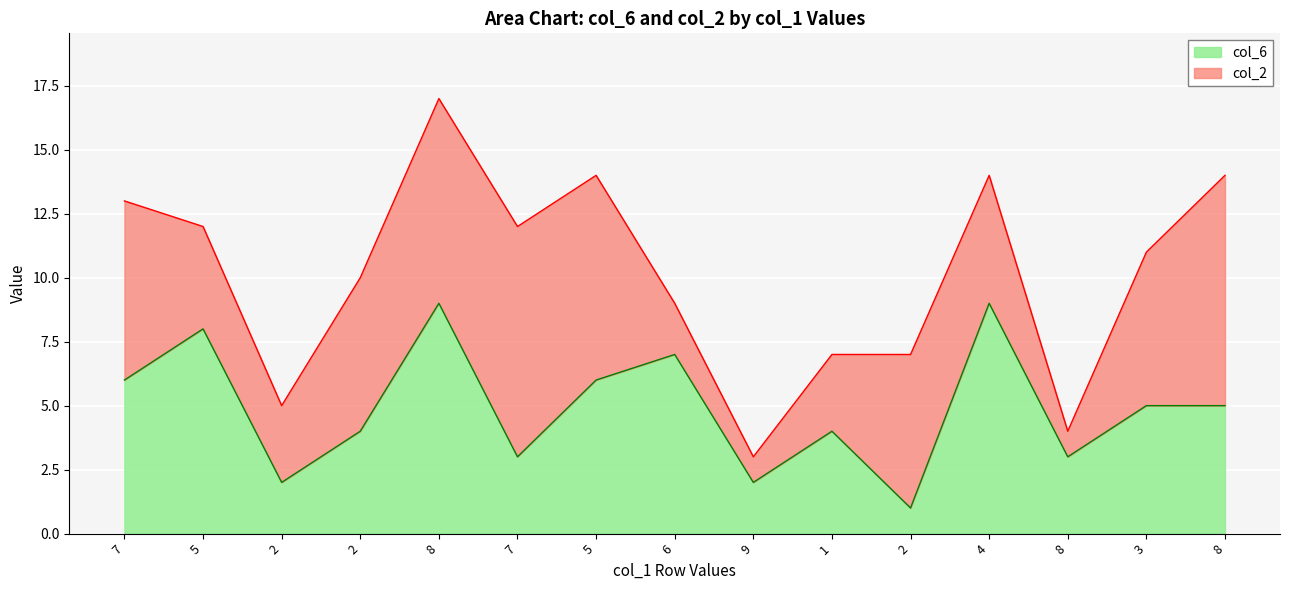

The value of col_2 at 1 is 5. True or false?

False